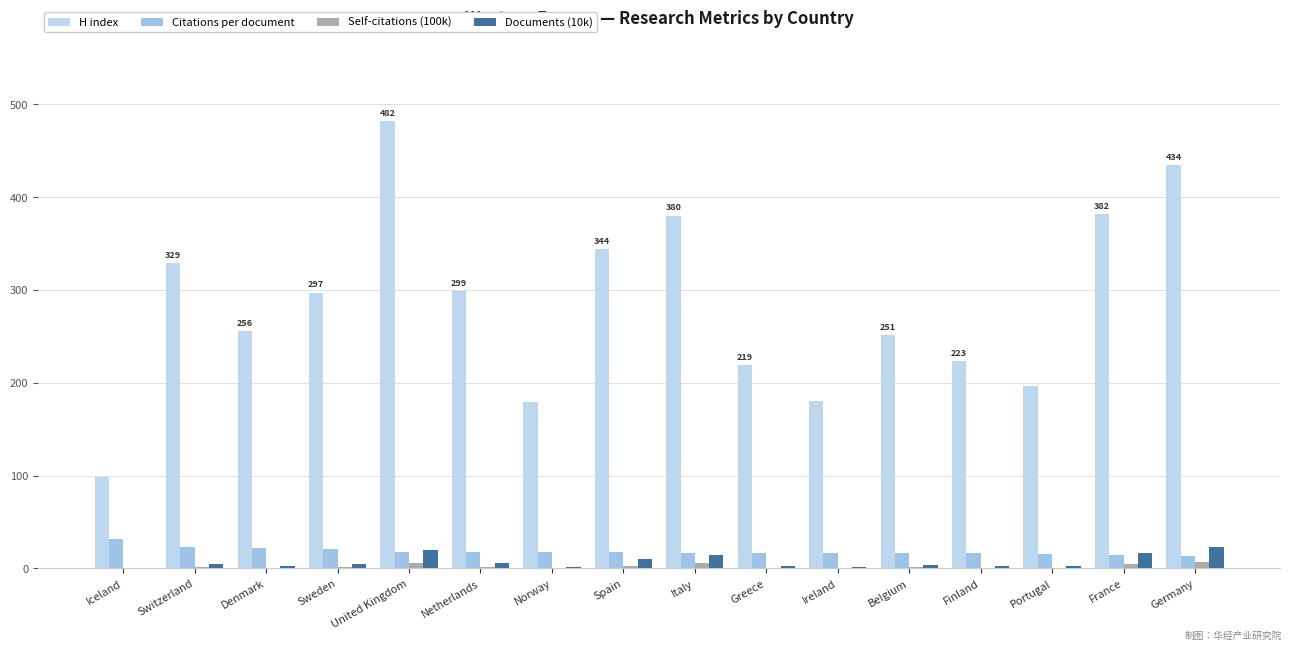

At which category is the sum across all series the highest?

United Kingdom